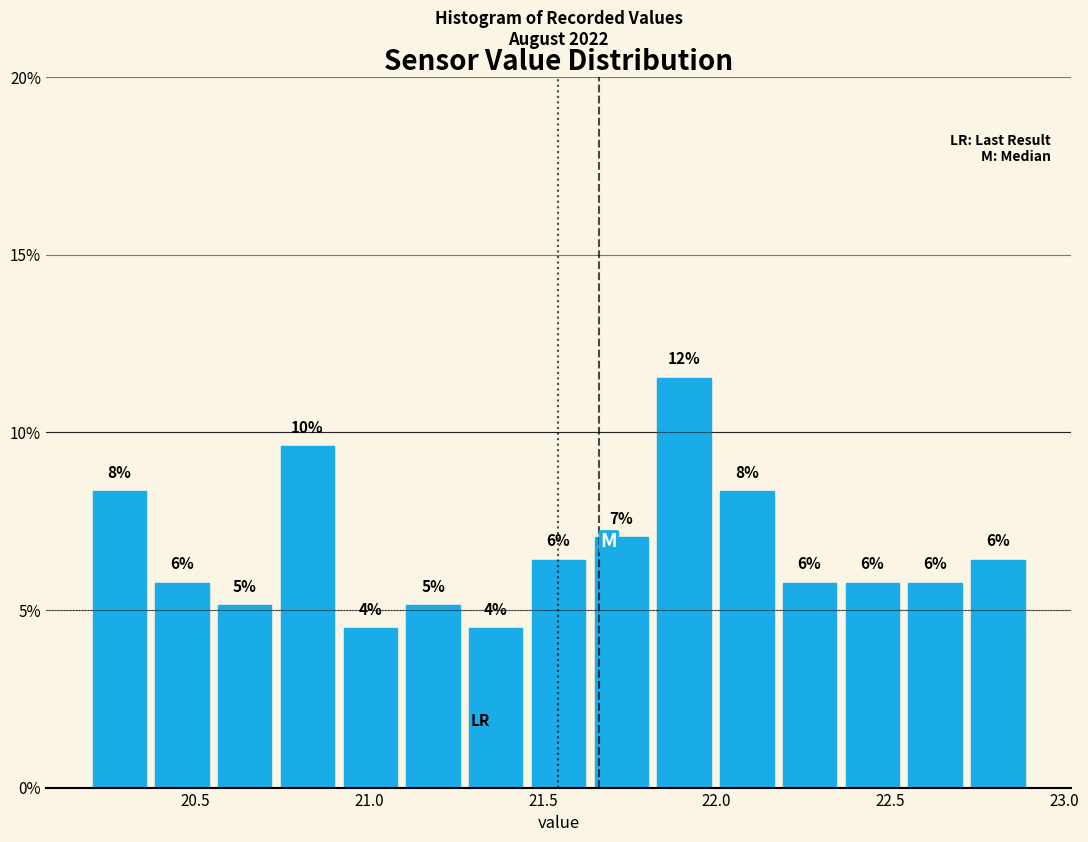

Read against the x-axis, roughly where is the centre of the tallest bar?

21.90